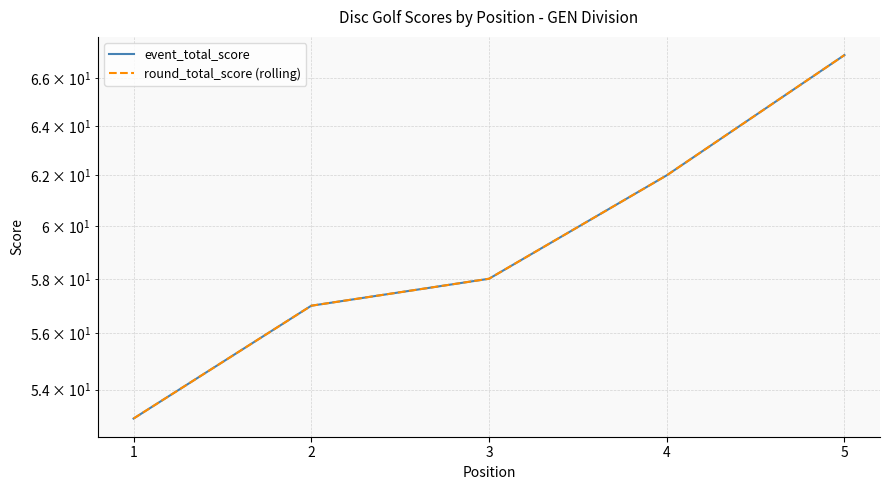

Where is round_total_score (rolling) nearest to the value 60?

3